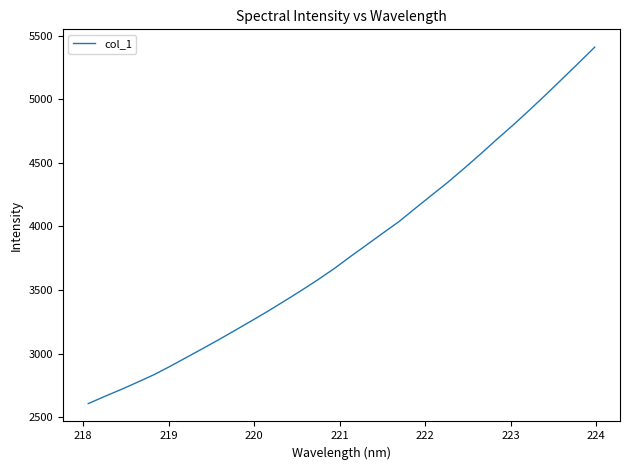

What is the minimum value shown in the chart?

2607.6